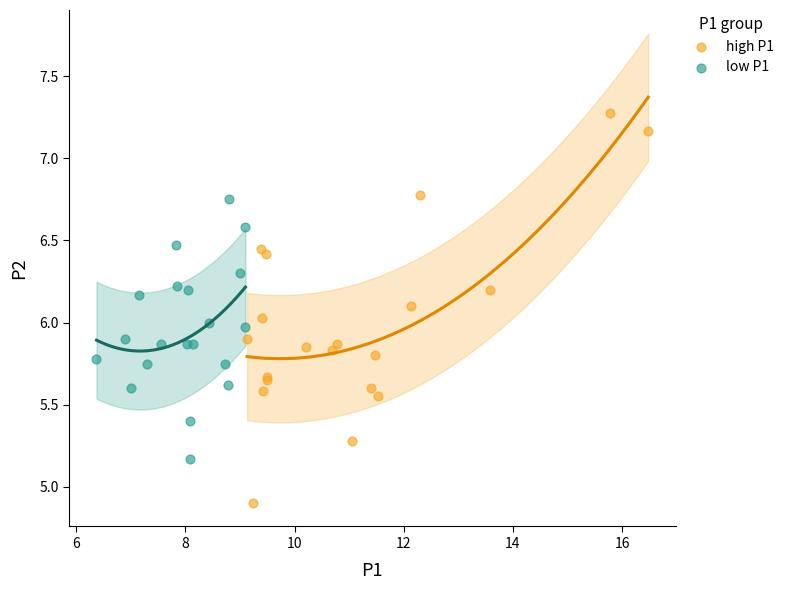

Which series reaches the maximum Y coordinate?

high P1